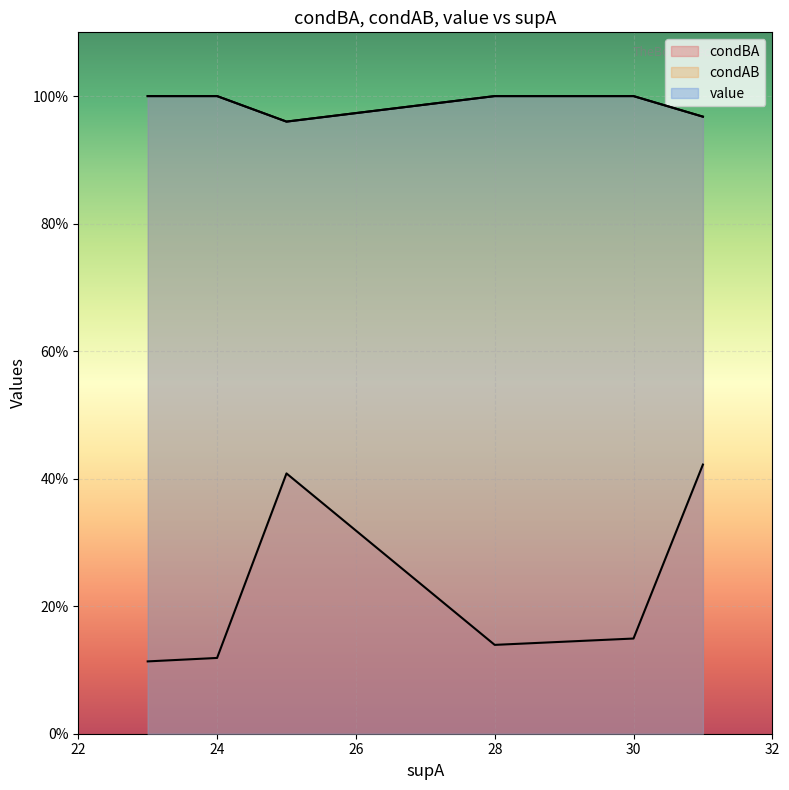

Does the chart display data point markers on the line(s)?

No